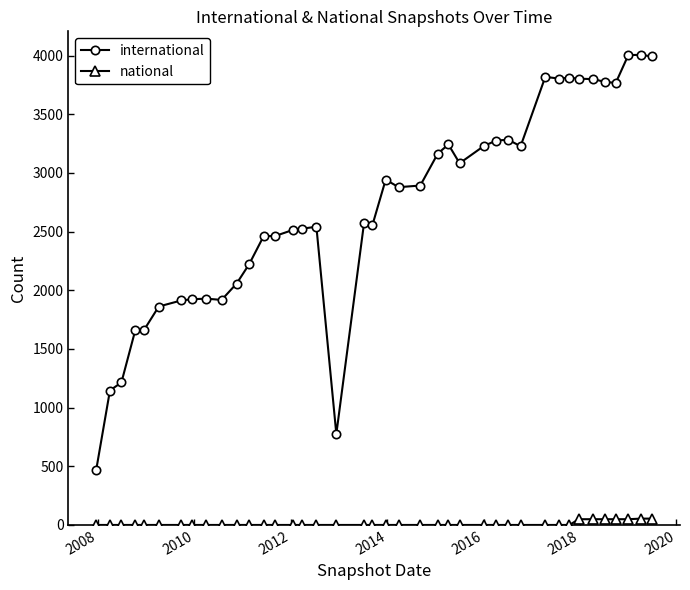

Rank the series by their maximum value, from highest to lowest.

international, national